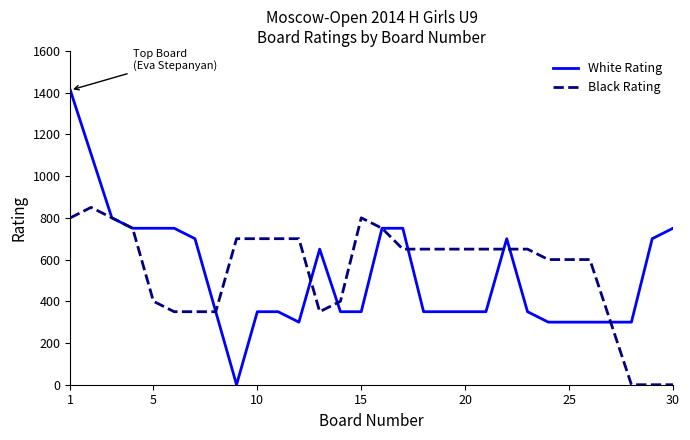

What is the maximum value shown in the chart?

1412